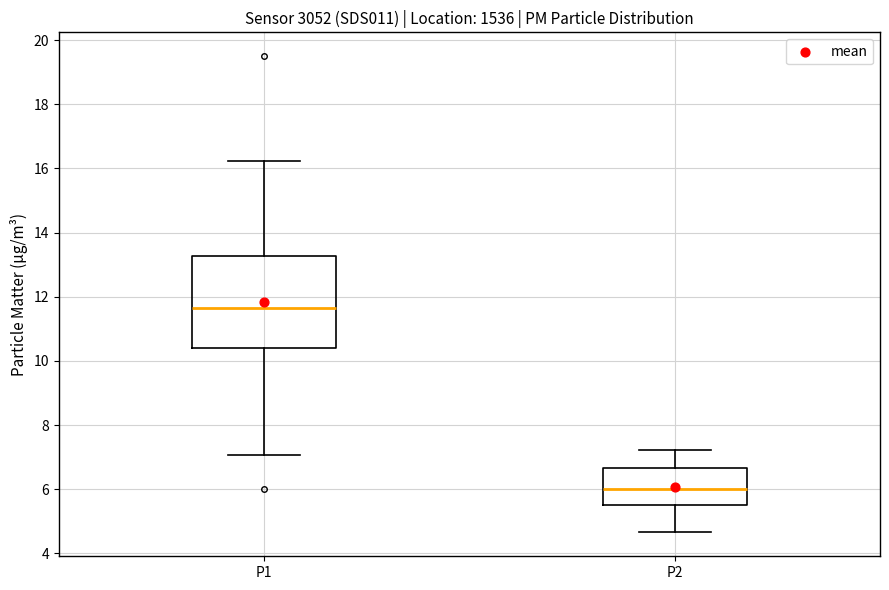

Reading left to right, transcribe this box plot: for each box, give where its median line is, the range the box spans, and where its two whiskers end, as read against the y-axis. The values are not printed on the chart, so give them approximately, as read against the axis.

P1: median 11.6, box 10.4 to 13.2, whiskers 7.0 to 16.2
P2: median 6.0, box 5.4 to 6.6, whiskers 4.6 to 7.2